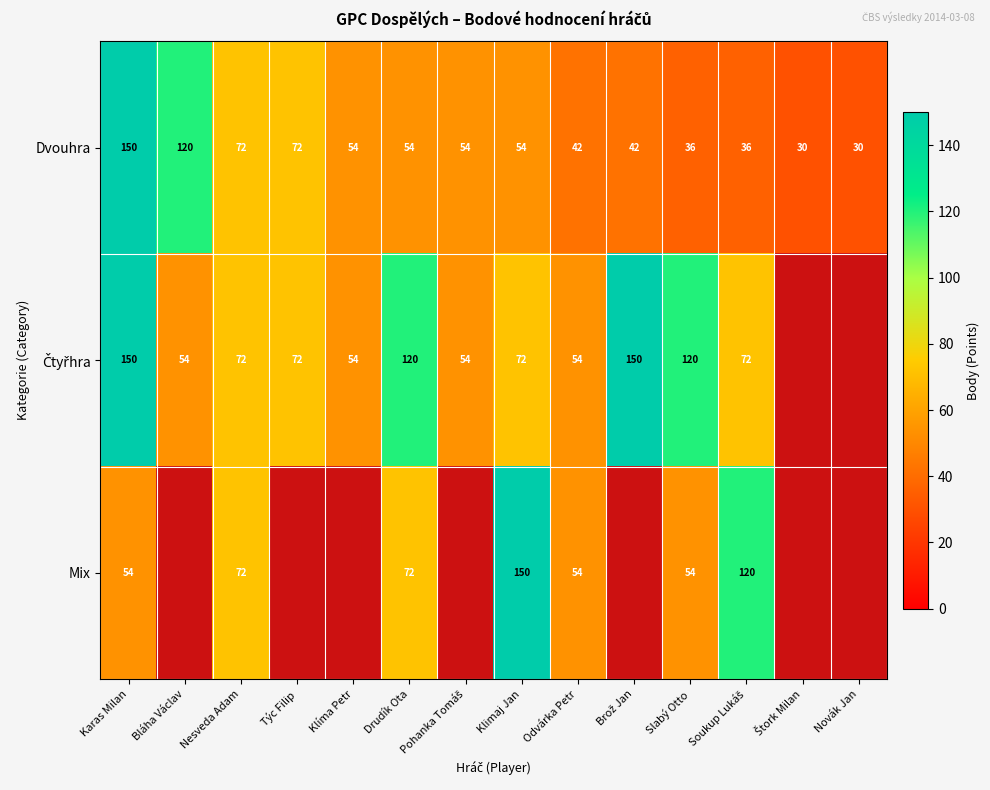

What is the approximate value of Dvouhra at Klíma Petr, to the nearest 50?

50